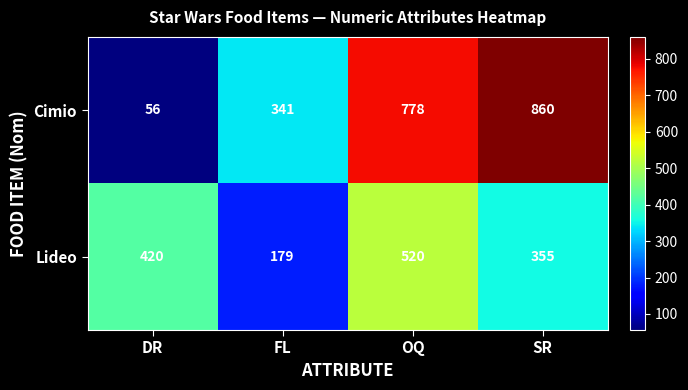

At how many categories does at least one series exceed 847?

1